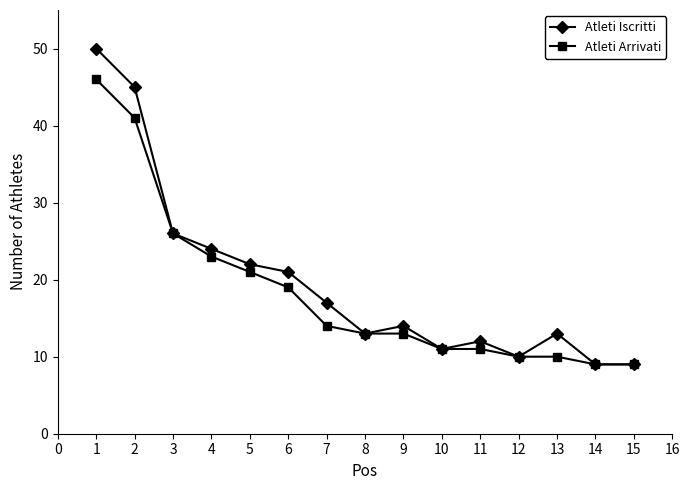

Where is Atleti Iscritti nearest to the value 29?

3